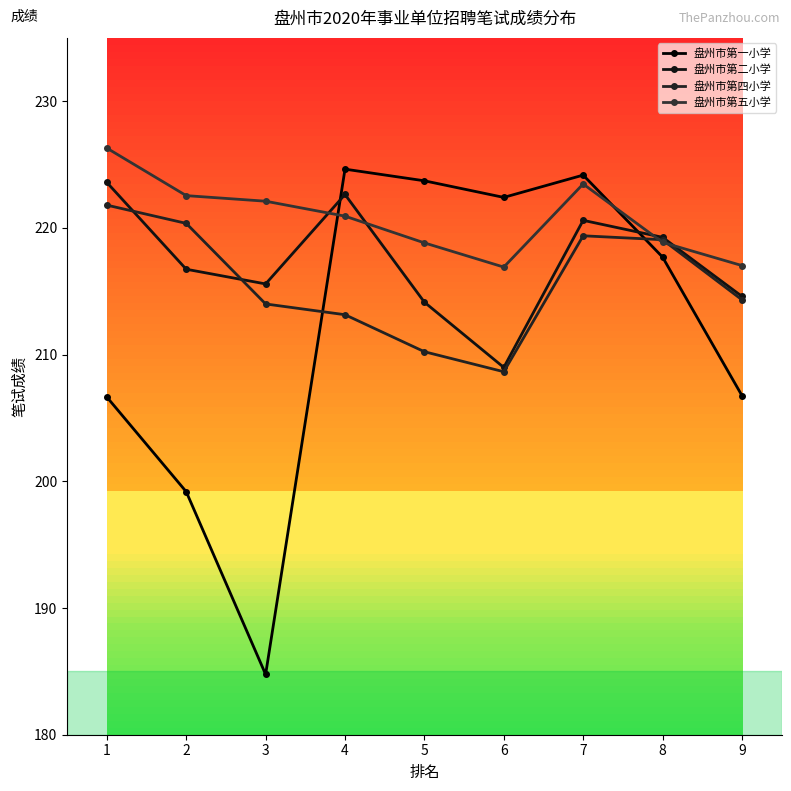

At which label does 盘州市第一小学 reach its minimum?

3